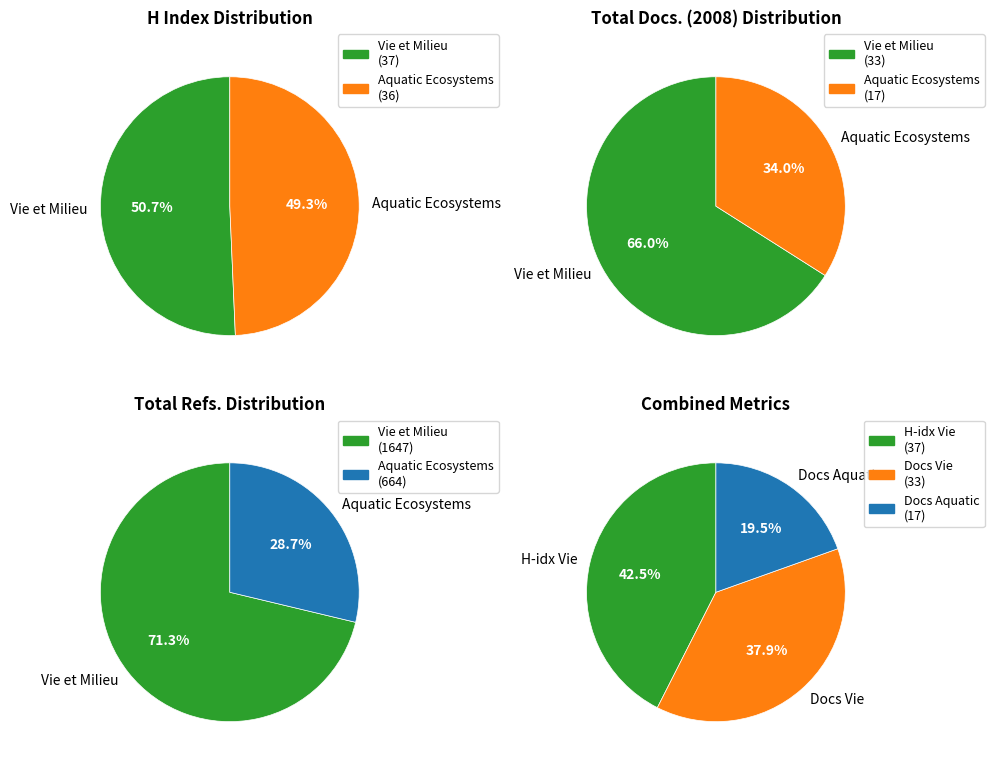

Does Vie et Milieu represent more than half of the total?

Yes